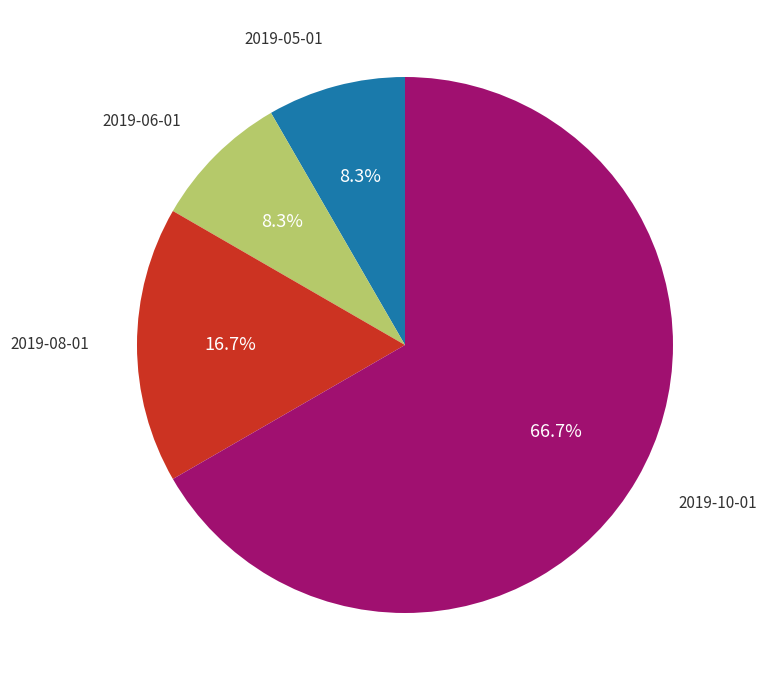

The 2019-05-01 slice represents 19% of the pie. True or false?

False